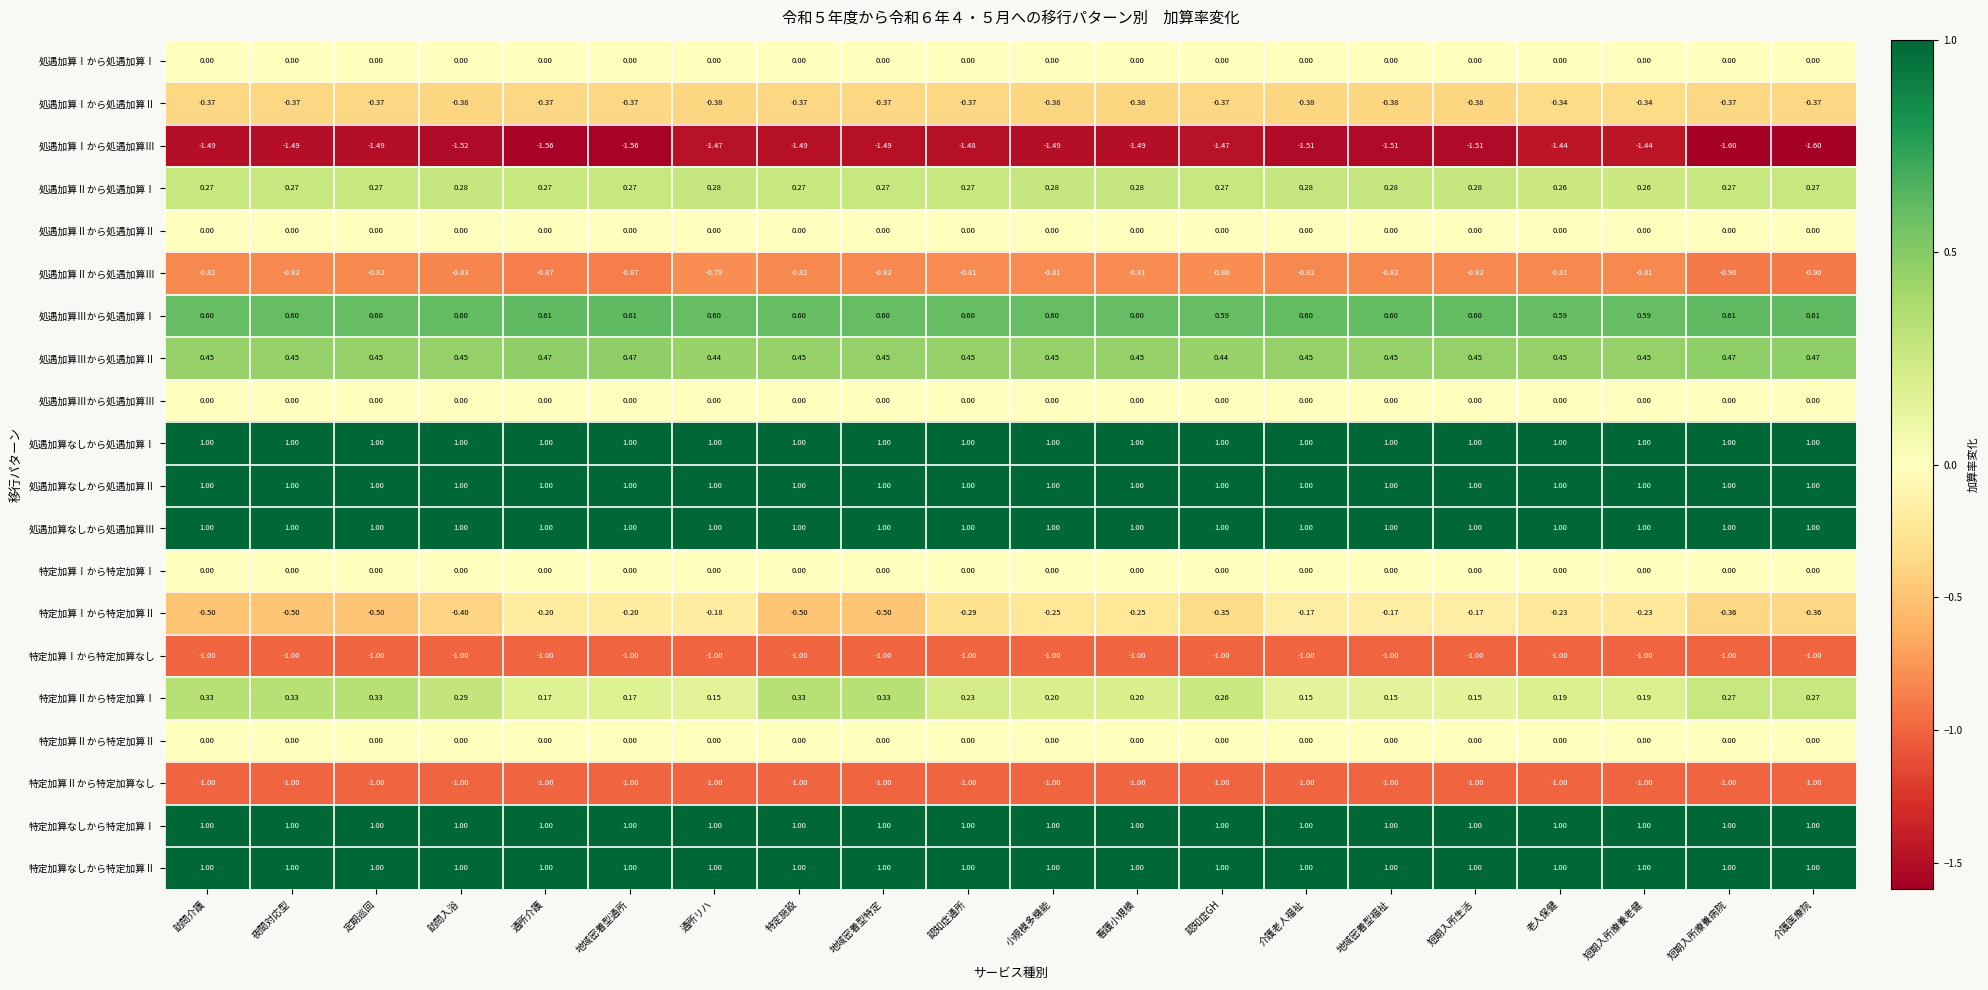

What is the minimum value shown in the chart?

-1.6